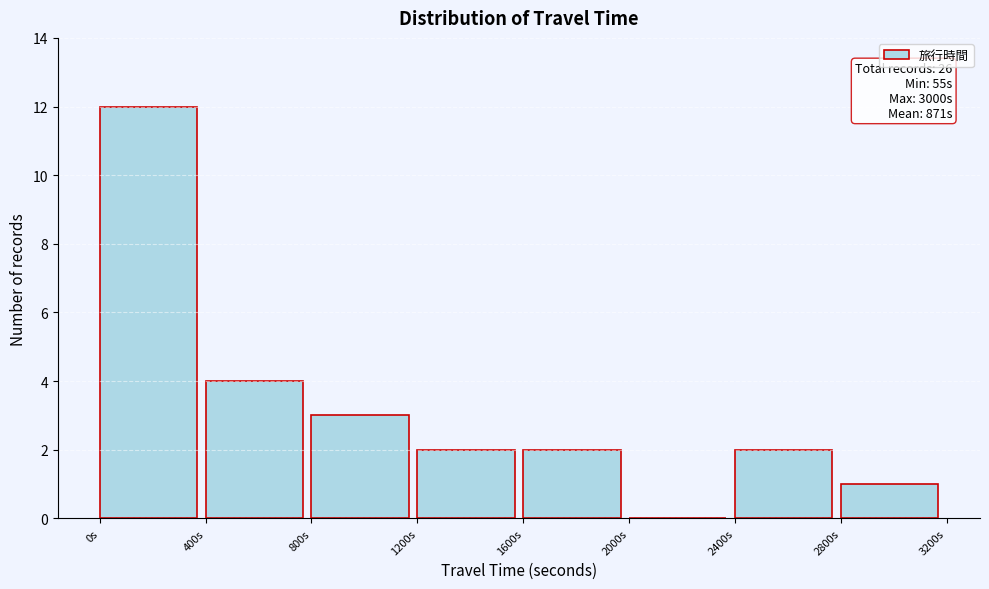

Which range on the x-axis has the tallest bar?

0 to 400